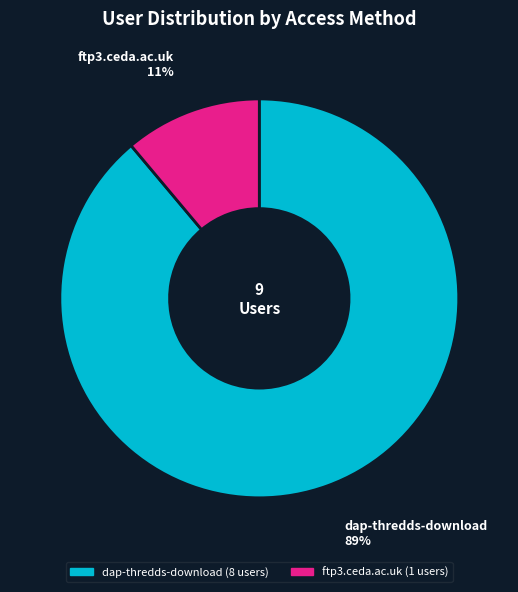

Combined, do ftp3.ceda.ac.uk and dap-thredds-download account for over 50%?

Yes